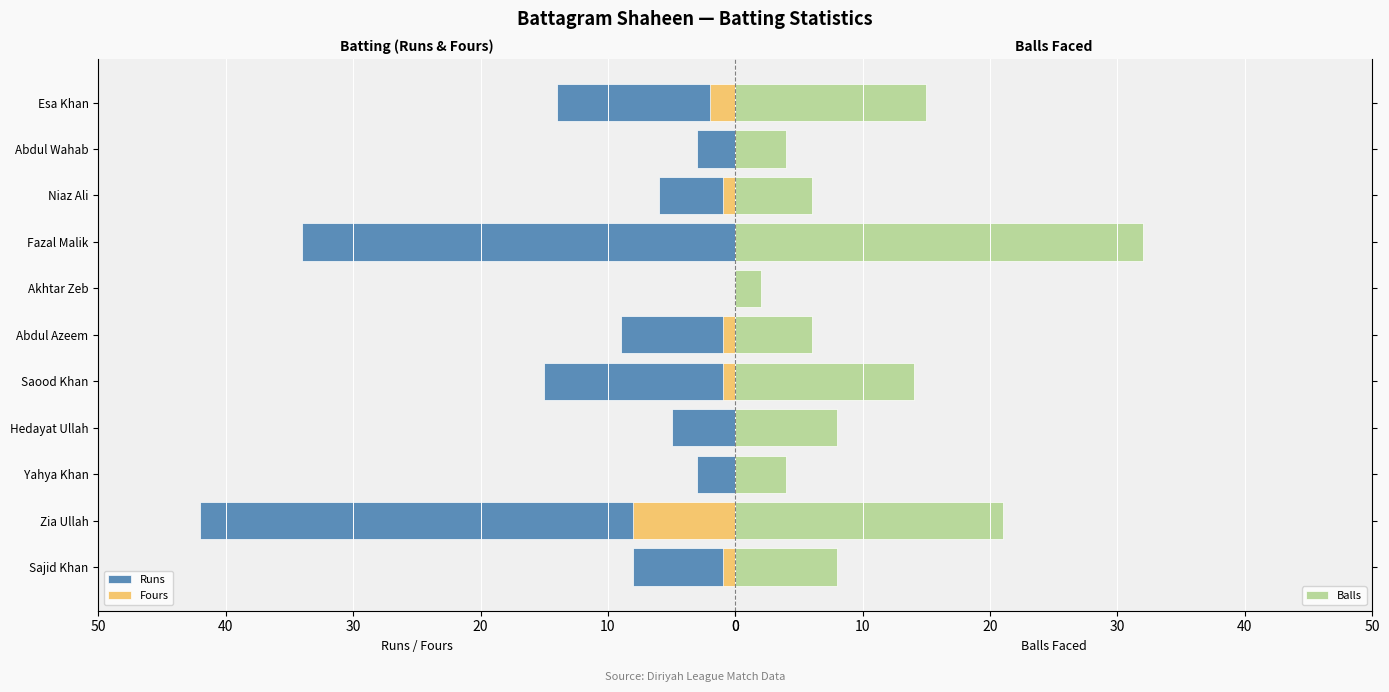

What is the average value of the Balls series?

11